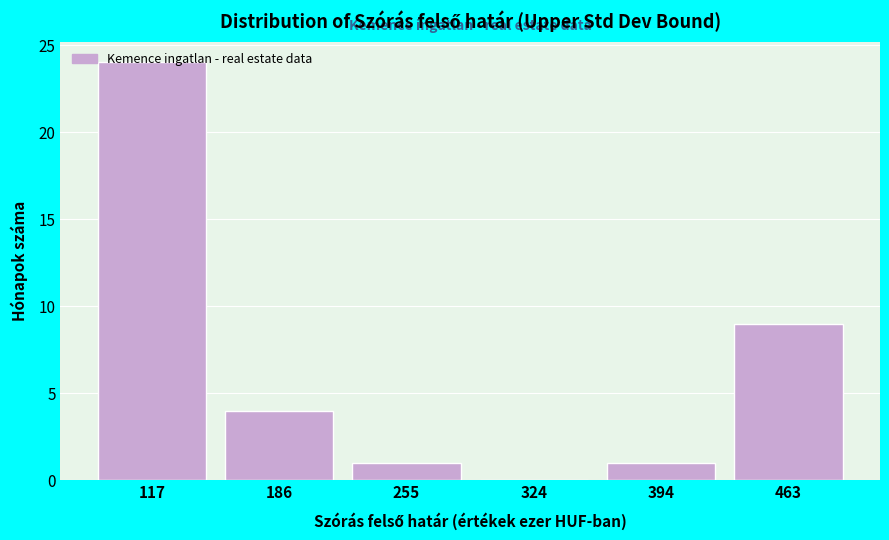

At which category does the chart reach its peak across all series?

117